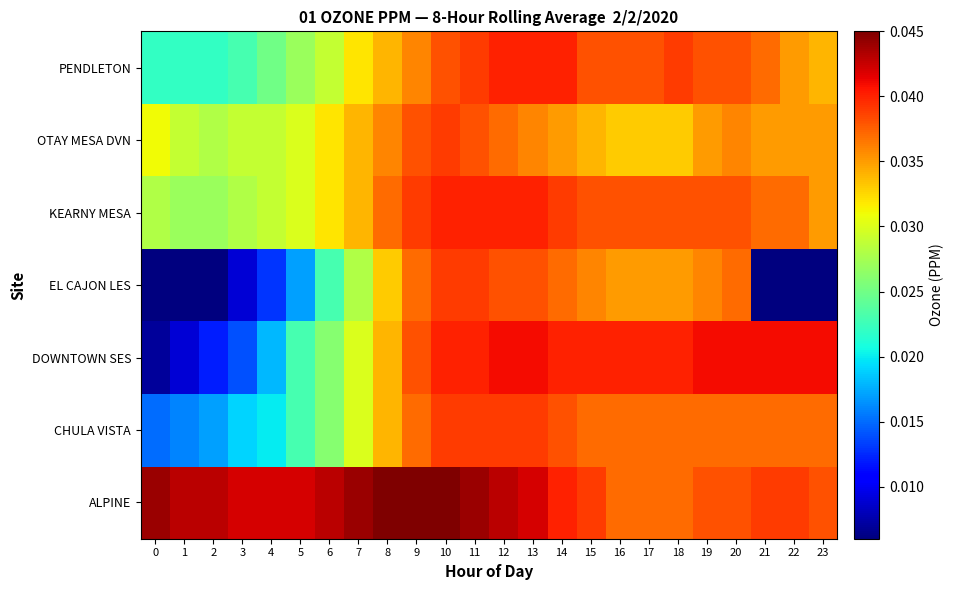

Which label corresponds to the largest value in the chart?

8